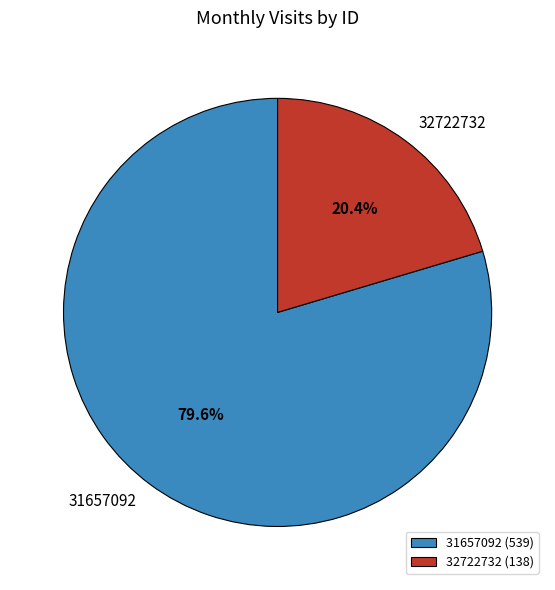

Count the number of slices in the pie.

2